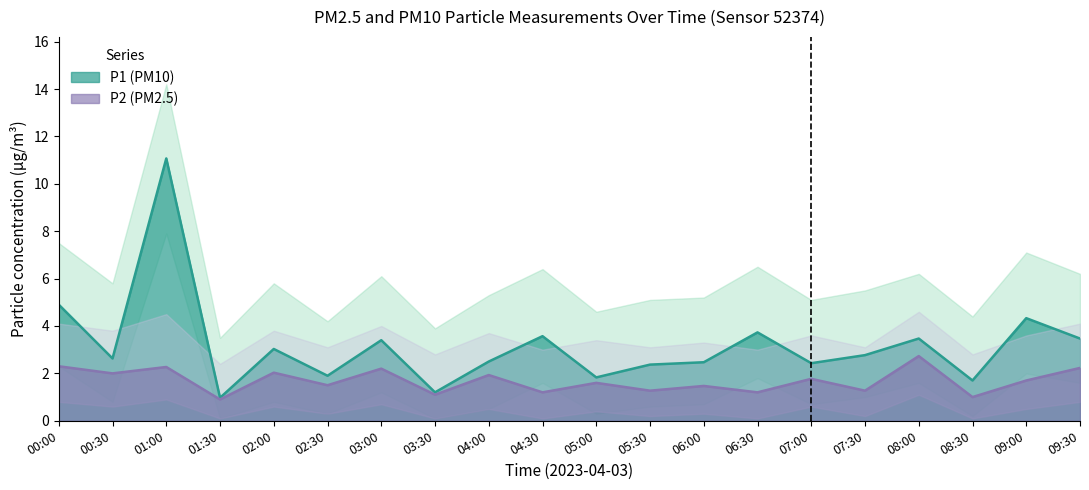

At which label does P2_lower reach its minimum?

01:30